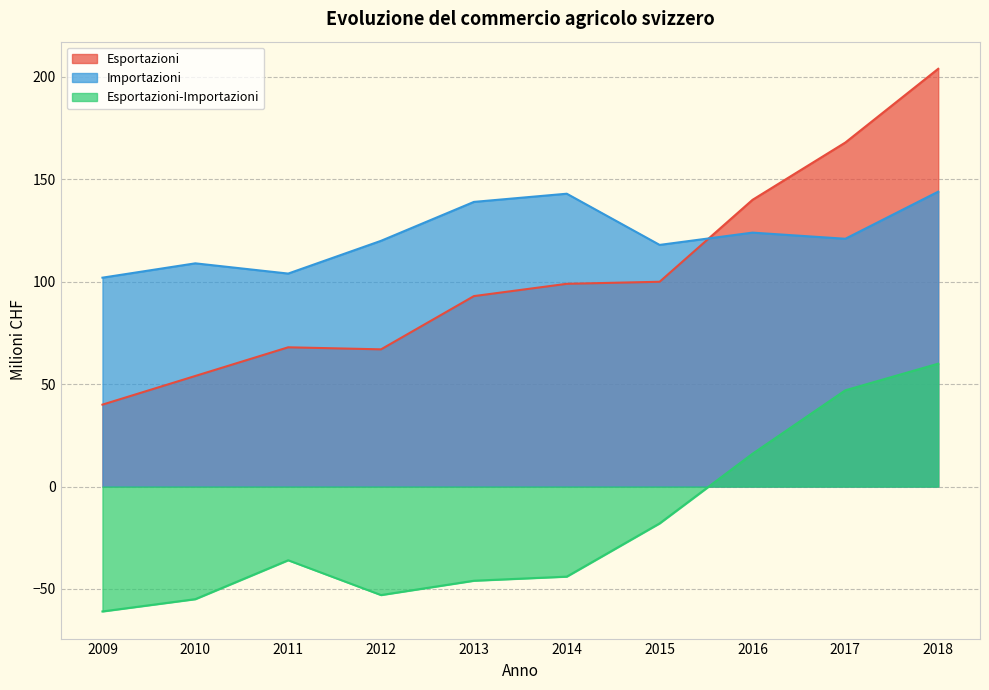

What are all the series names shown in the legend?

Esportazioni, Importazioni, Esportazioni-Importazioni